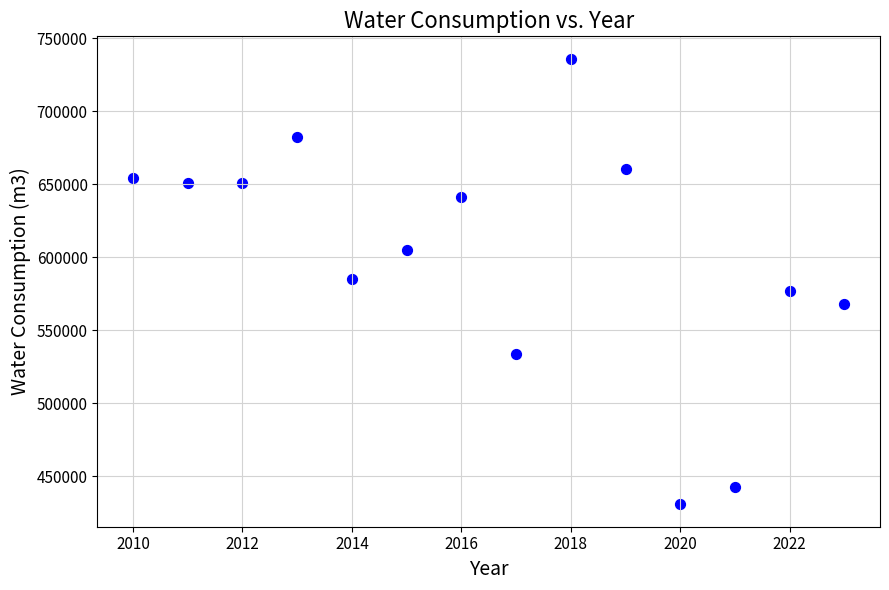

What is the range of Y values (max minus min)?

305310